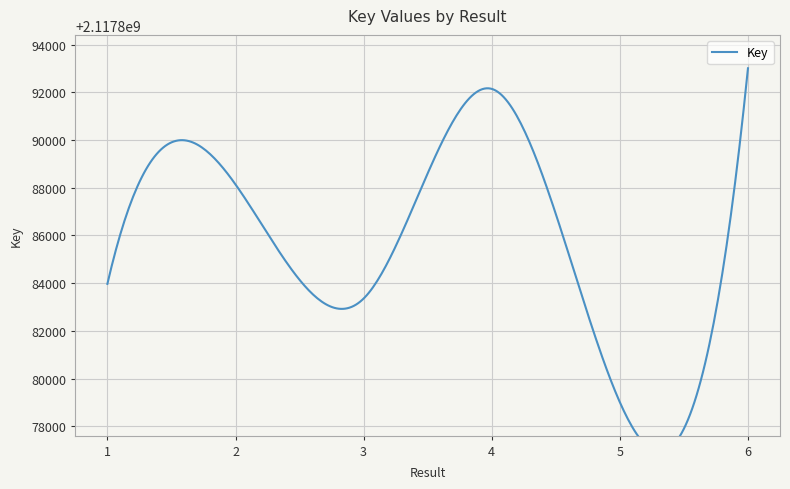

Which label corresponds to the largest value in the chart?

6